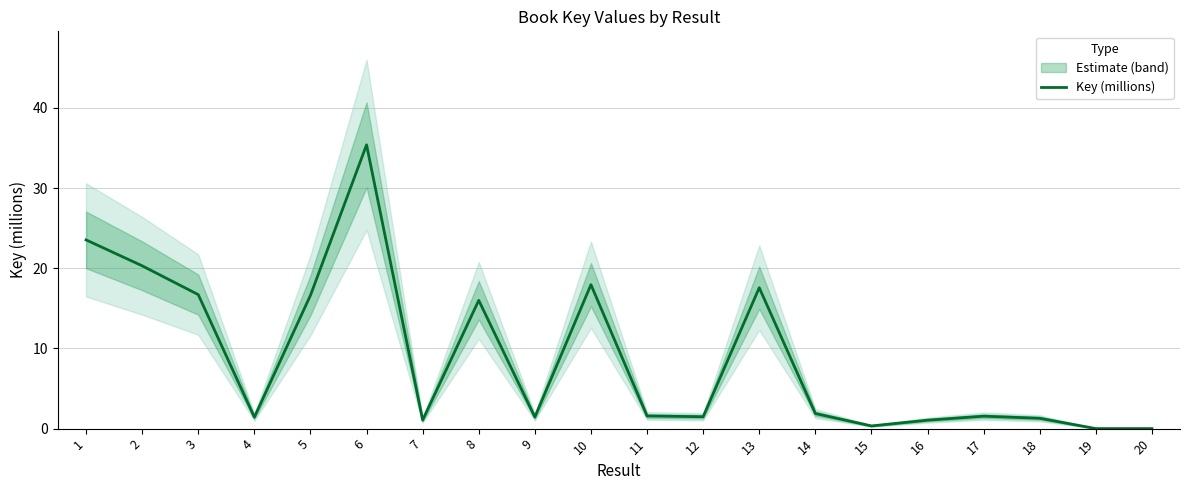

What is the change in value from 5 to 13?

+1.0